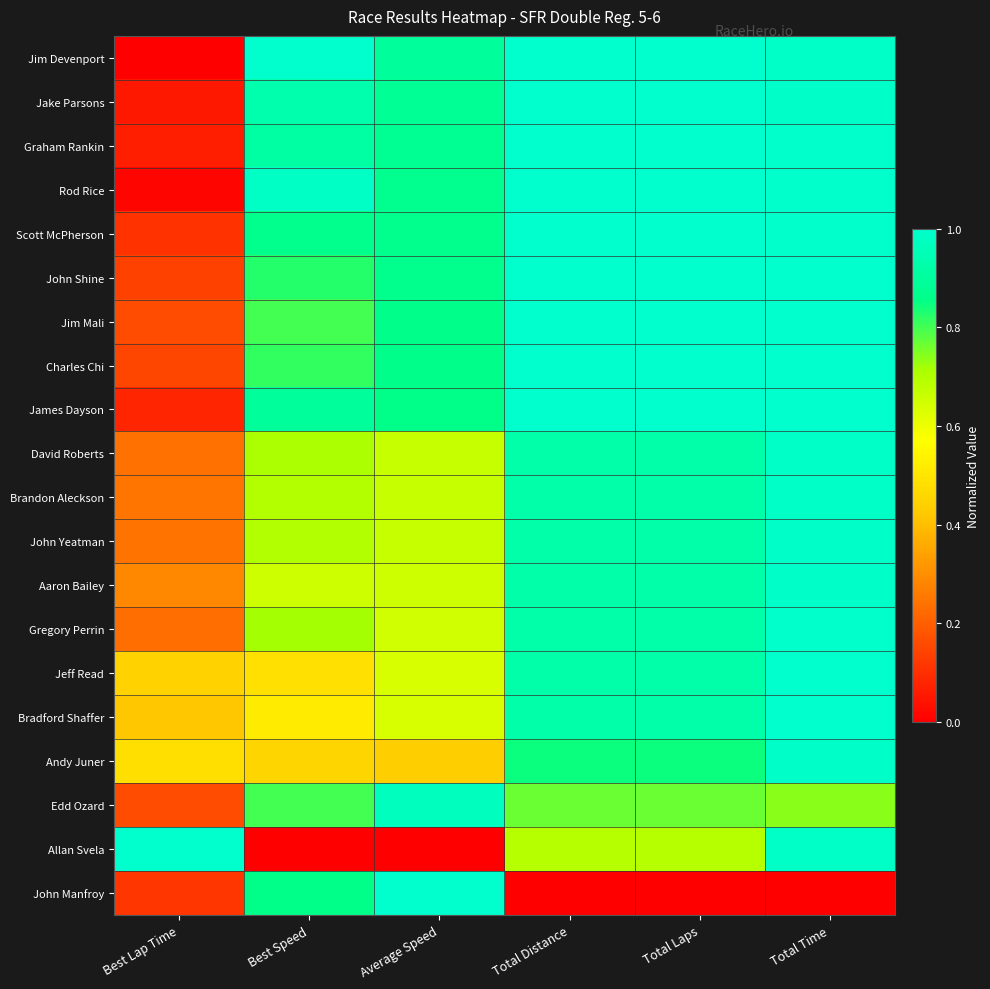

List the series in order of their peak value, highest first.

Jim Devenport, Jake Parsons, Graham Rankin, Rod Rice, Scott McPherson, John Shine, Jim Mali, Charles Chi, James Dayson, Bradford Shaffer, Allan Svela, John Manfroy, Jeff Read, Gregory Perrin, Aaron Bailey, Andy Juner, John Yeatman, Brandon Aleckson, David Roberts, Edd Ozard